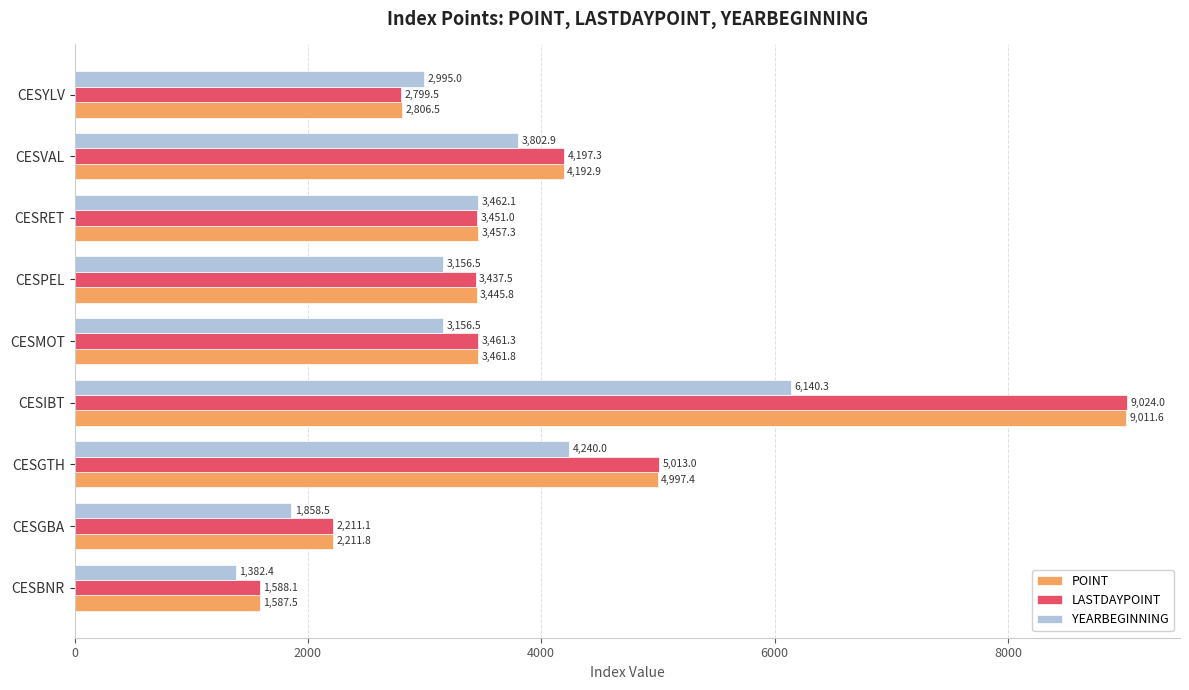

What is the average value of the POINT series?

3908.1